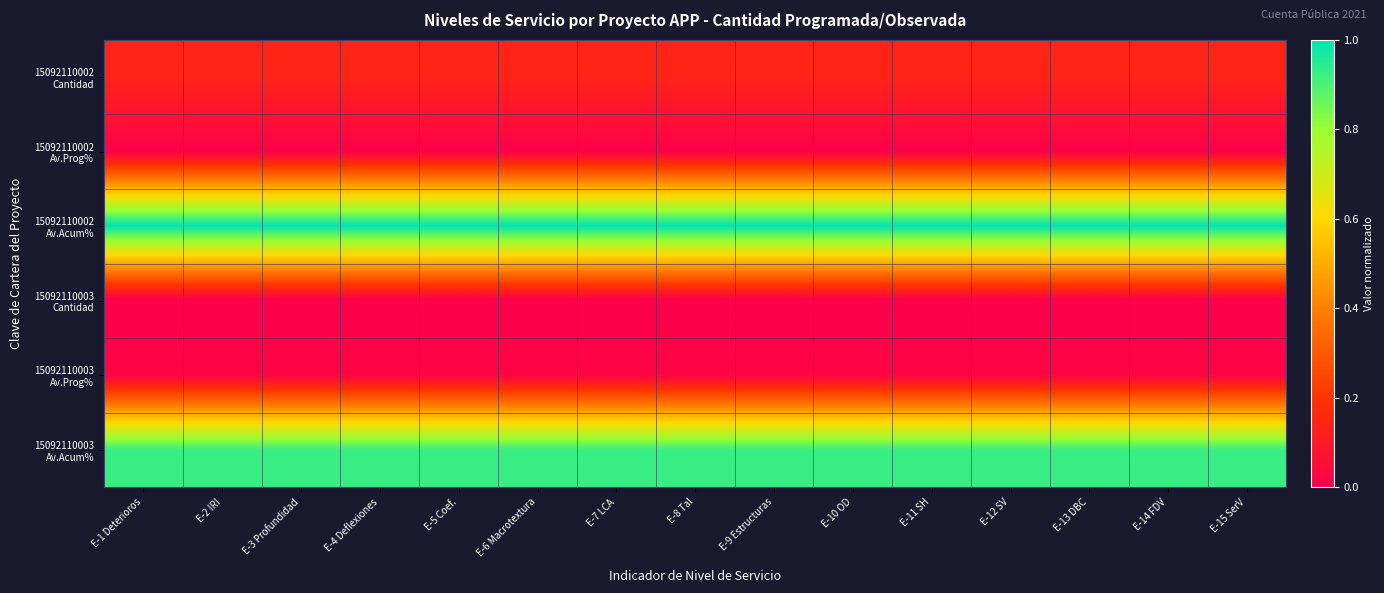

Rank the series by their maximum value, from highest to lowest.

15092110002 Av.Acum%, 15092110003 Av.Acum%, 15092110002 Cantidad, 15092110003 Av.Prog%, 15092110002 Av.Prog%, 15092110003 Cantidad